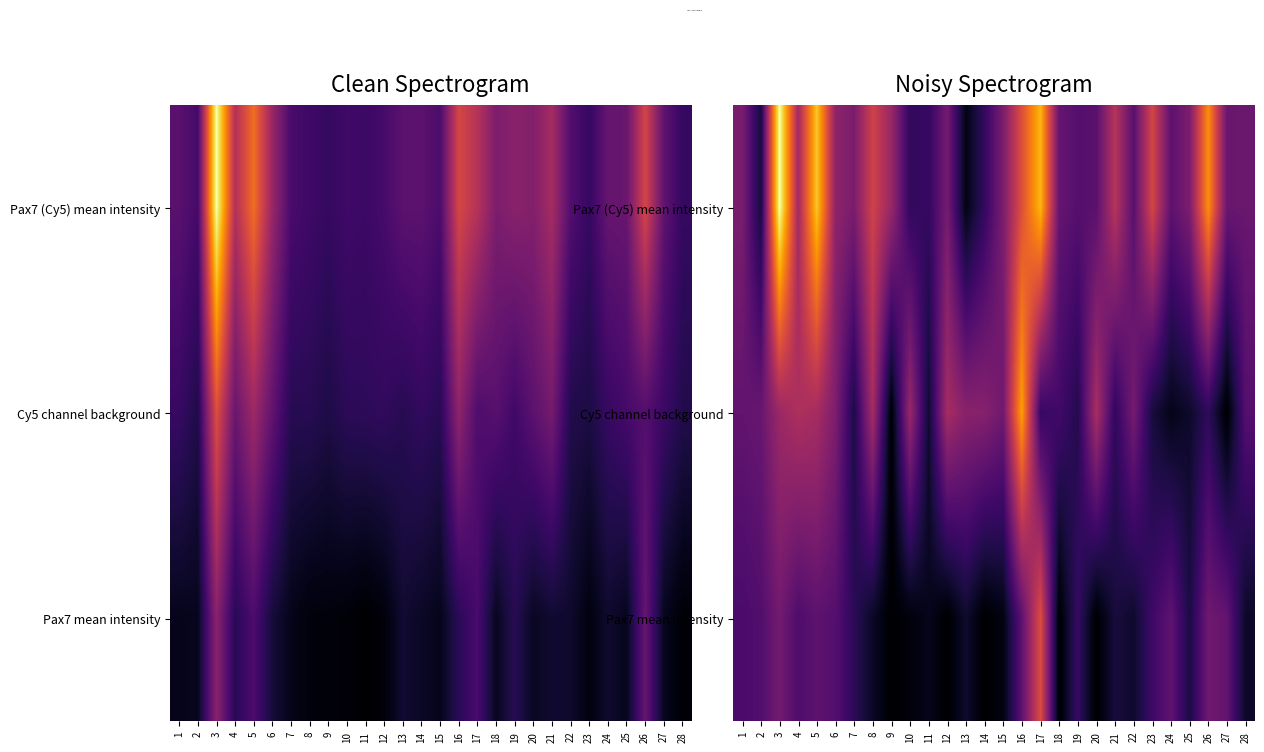

Which label corresponds to the smallest value in the chart?

9